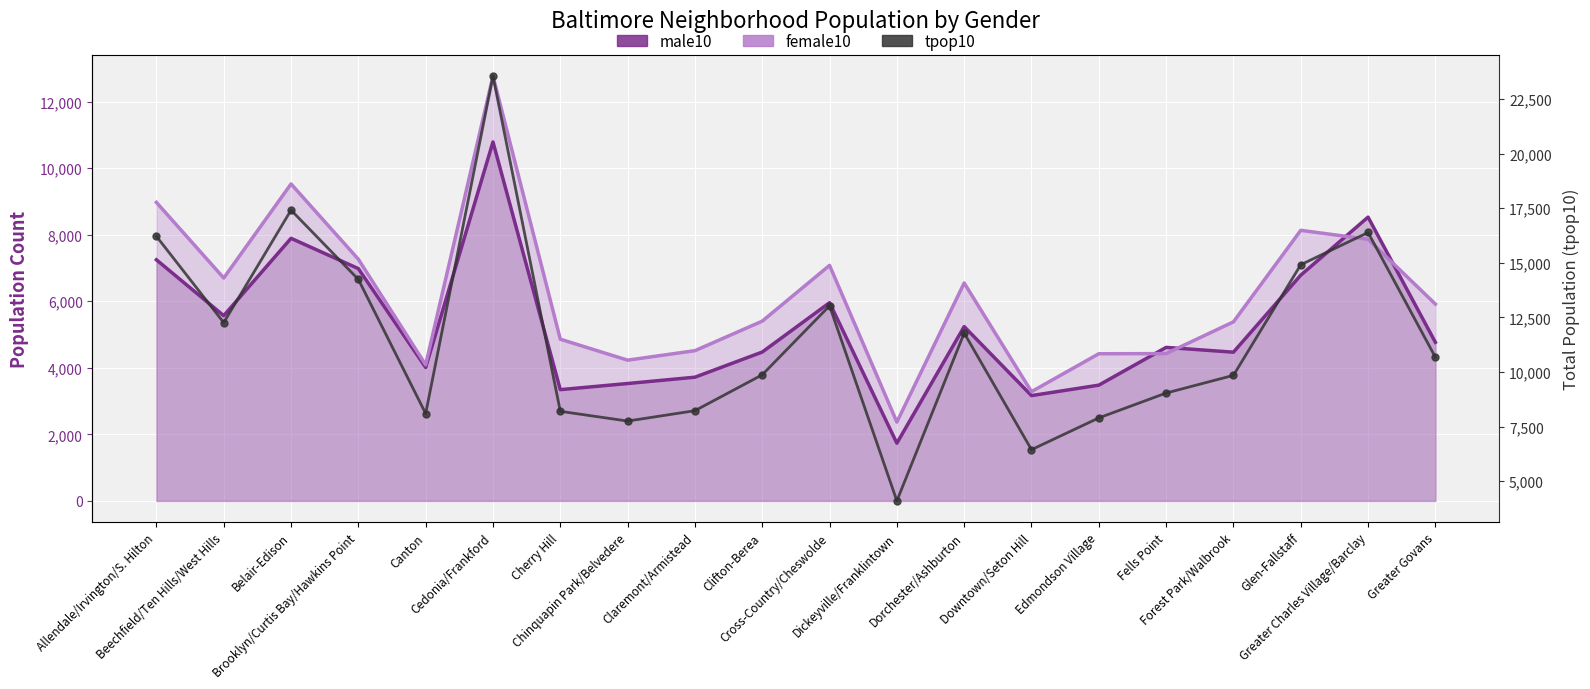

Reading right to left, list all the values displayed in this chart.

male10: Greater Govans=4766	Greater Charles Village/Barclay=8528	Glen-Fallstaff=6783	Forest Park/Walbrook=4469	Fells Point=4613	Edmondson Village=3478	Downtown/Seton Hill=3164	Dorchester/Ashburton=5238	Dickeyville/Franklintown=1733	Cross-Country/Cheswolde=5956	Clifton-Berea=4473	Claremont/Armistead=3717	Chinquapin Park/Belvedere=3527	Cherry Hill=3343	Cedonia/Frankford=10788	Canton=4011	Brooklyn/Curtis Bay/Hawkins Point=6981	Belair-Edison=7891	Beechfield/Ten Hills/West Hills=5566	Allendale/Irvington/S. Hilton=7246
female10: Greater Govans=5915	Greater Charles Village/Barclay=7863	Glen-Fallstaff=8131	Forest Park/Walbrook=5380	Fells Point=4426	Edmondson Village=4422	Downtown/Seton Hill=3282	Dorchester/Ashburton=6548	Dickeyville/Franklintown=2368	Cross-Country/Cheswolde=7078	Clifton-Berea=5401	Claremont/Armistead=4514	Chinquapin Park/Belvedere=4229	Cherry Hill=4859	Cedonia/Frankford=12769	Canton=4089	Brooklyn/Curtis Bay/Hawkins Point=7262	Belair-Edison=9525	Beechfield/Ten Hills/West Hills=6698	Allendale/Irvington/S. Hilton=8971
tpop10: Greater Govans=10681	Greater Charles Village/Barclay=16391	Glen-Fallstaff=14914	Forest Park/Walbrook=9849	Fells Point=9039	Edmondson Village=7900	Downtown/Seton Hill=6446	Dorchester/Ashburton=11786	Dickeyville/Franklintown=4101	Cross-Country/Cheswolde=13034	Clifton-Berea=9874	Claremont/Armistead=8231	Chinquapin Park/Belvedere=7756	Cherry Hill=8202	Cedonia/Frankford=23557	Canton=8100	Brooklyn/Curtis Bay/Hawkins Point=14243	Belair-Edison=17416	Beechfield/Ten Hills/West Hills=12264	Allendale/Irvington/S. Hilton=16217